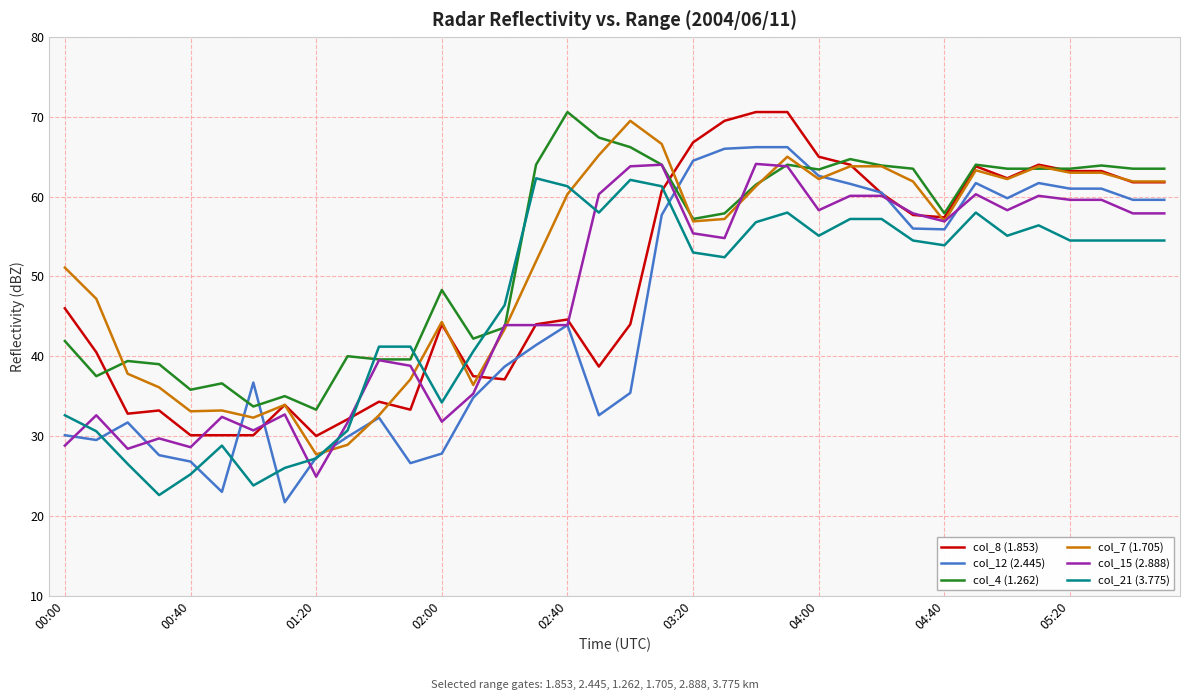

After their last crossing, which series has the higher values: col_15 (2.888) or col_8 (1.853)?

col_8 (1.853)